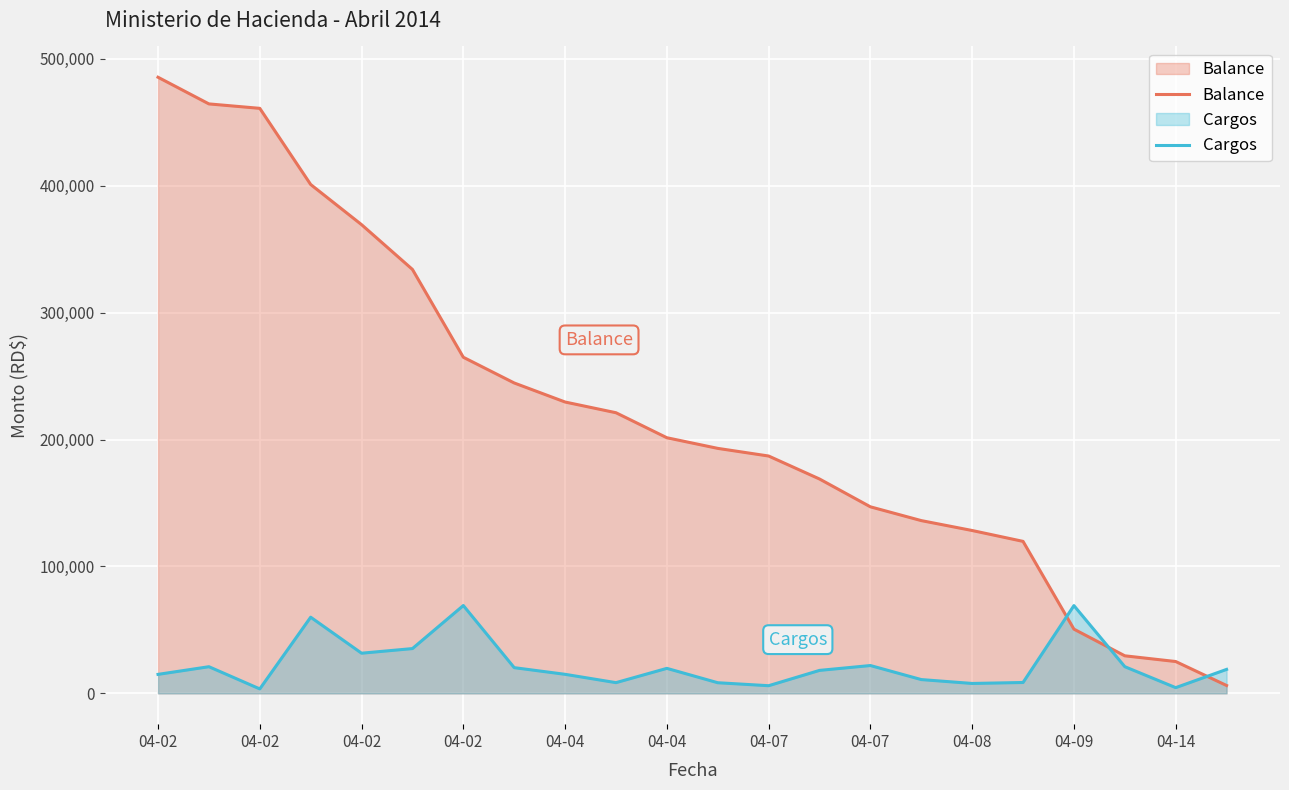

Reading left to right, transcribe all the data shown in this chart.

Balance: 485432.6	464432.6	460932.6	400932.6	369292.6	334012.6	264812.6	244554.6	229550.6	221108.6	201408.6	193028.6	186998.6	168902.6	146978.6	136116.6	128315.2	119751.2	50602.7	29584.7	25084.7	6204.7
Cargos: 14962.9	21000.0	3500.0	60000.0	31640.0	35280.0	69200.0	20258.0	15004.0	8442.0	19700.0	8380.0	6030.0	18096.0	21924.0	10862.0	7801.3	8564.0	69148.6	21018.0	4500.0	18880.0